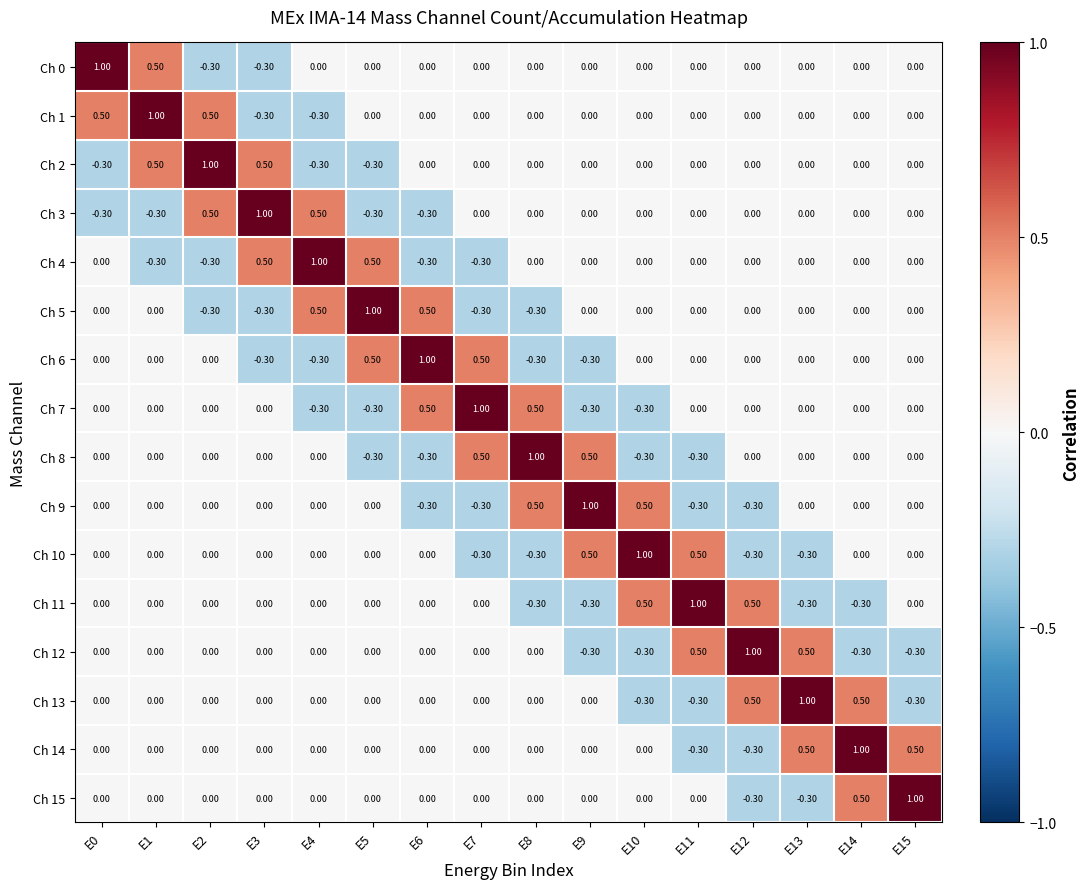

What is the difference between the highest and lowest values at E10?

1.3